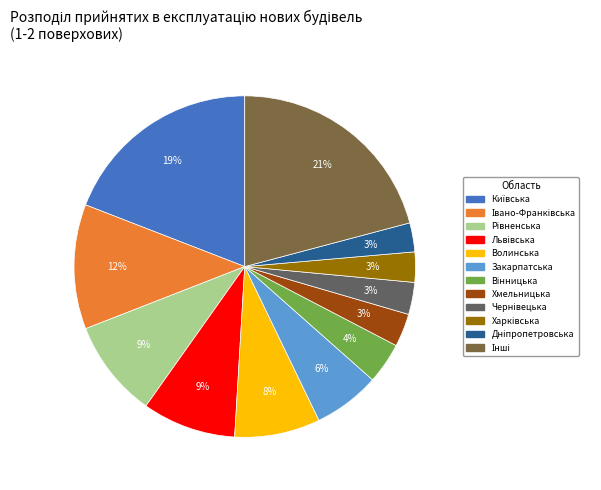

To the nearest percent, what is the difference between the largest and smallest slice percentages?

18%